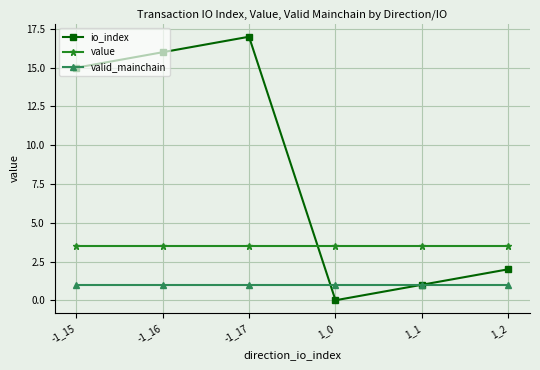

Which series ends up on top after the final intersection of io_index and value?

value